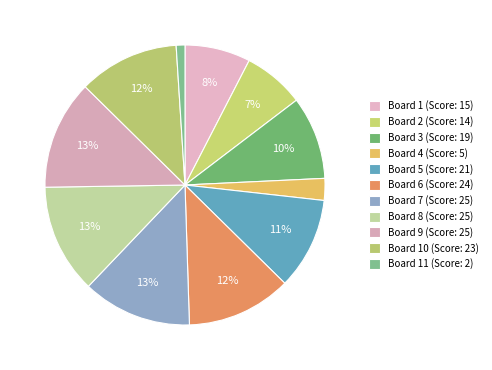

Count the number of slices in the pie.

11